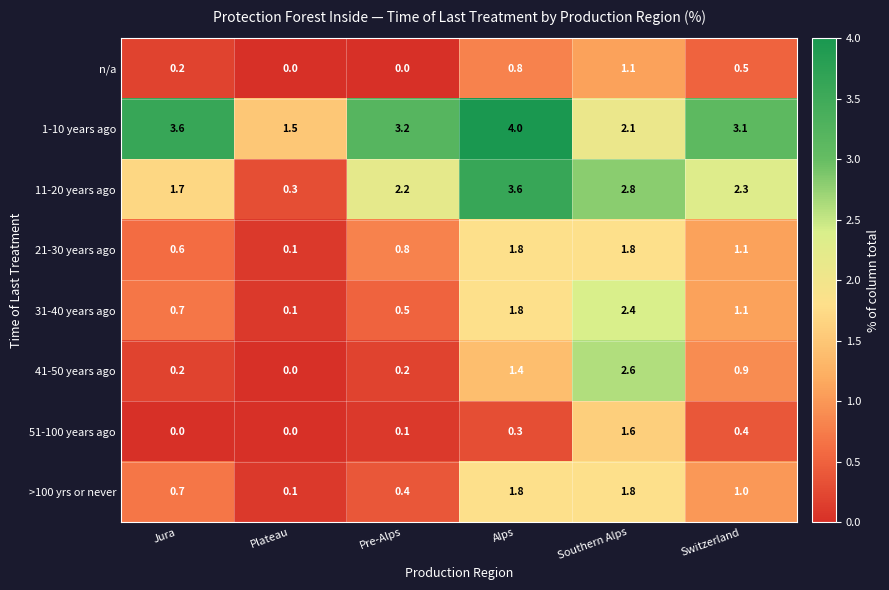

What is the sum of the >100 yrs or never values at Alps and Switzerland?

2.8